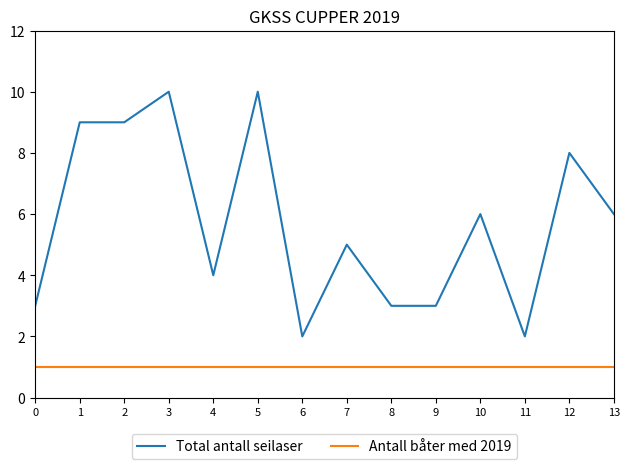

What is the average value of the Antall båter med 2019 series?

1